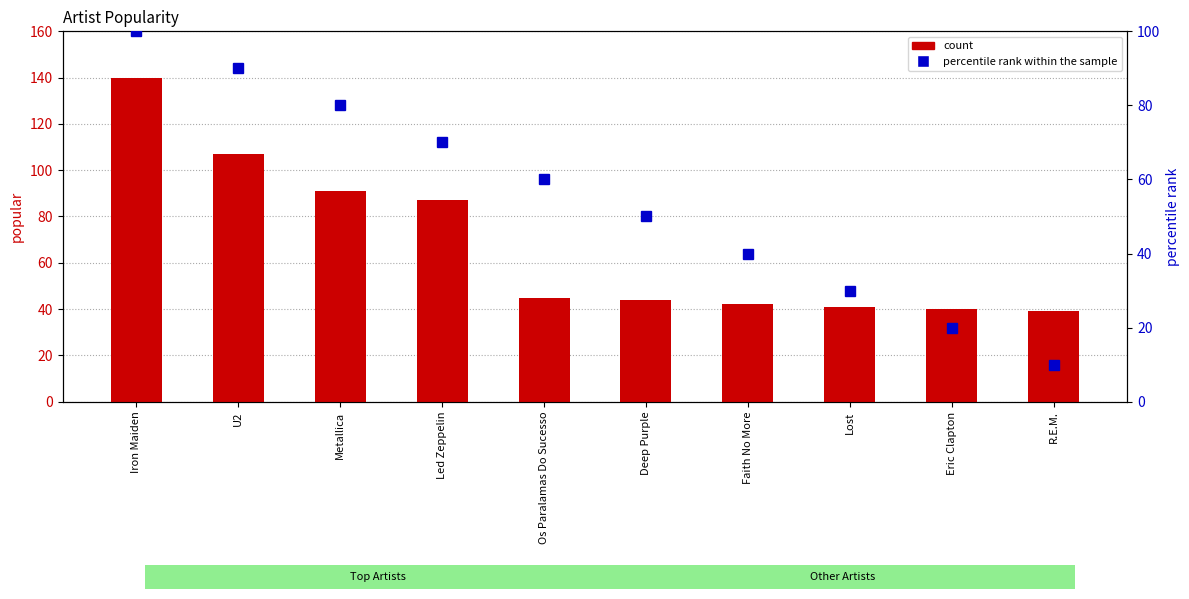

What are all the series names shown in the legend?

count, percentile rank within the sample